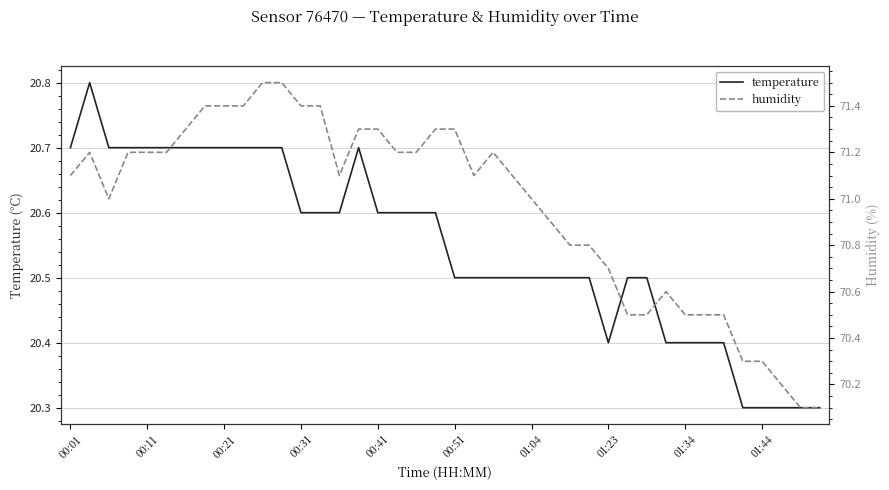

The value of temperature at 00:21 is 35.0. True or false?

False